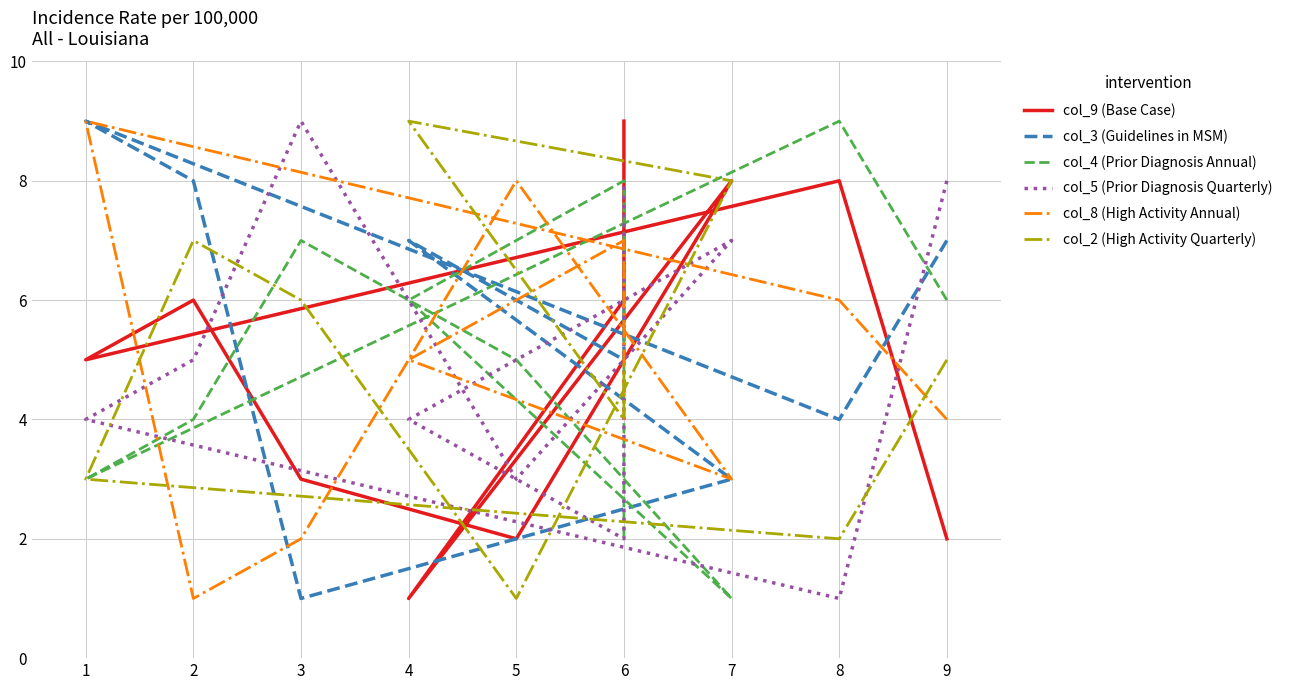

At which label does col_8 (High Activity Annual) first exceed 5?

1